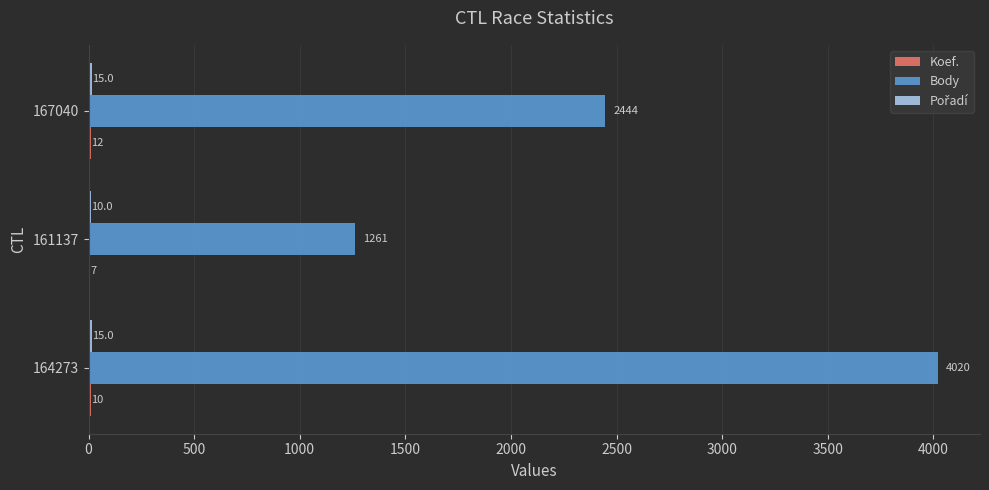

Is it true that Body equals 2444 at 167040?

True